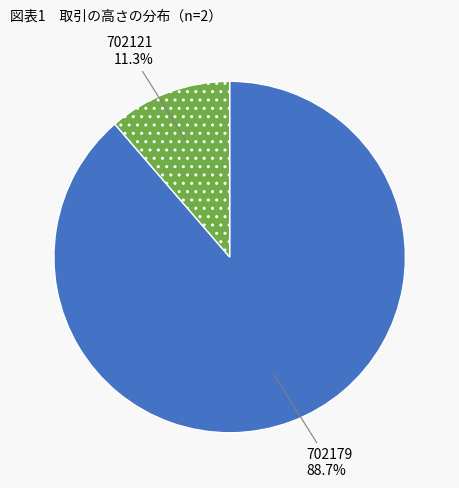

What percentage do 702121 and 702179 together represent?

100.0%